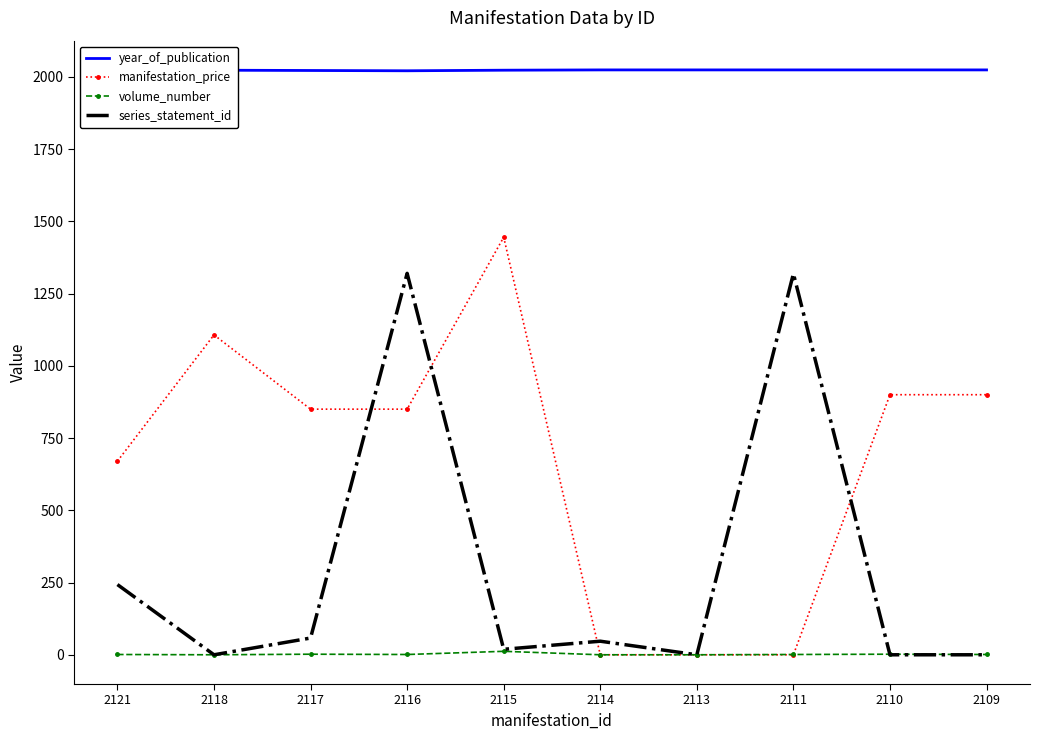

What are all the series names shown in the legend?

year_of_publication, manifestation_price, volume_number, series_statement_id